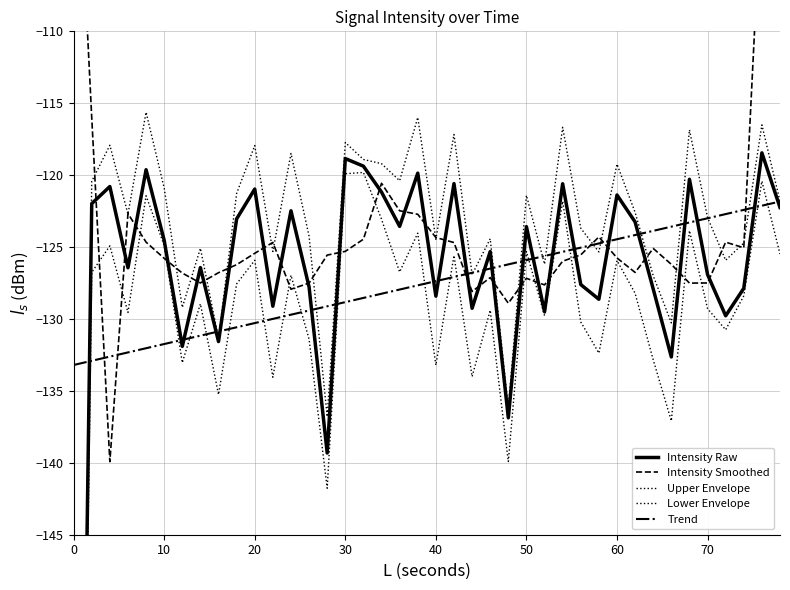

What is the average value of the Trend series?

-127.5